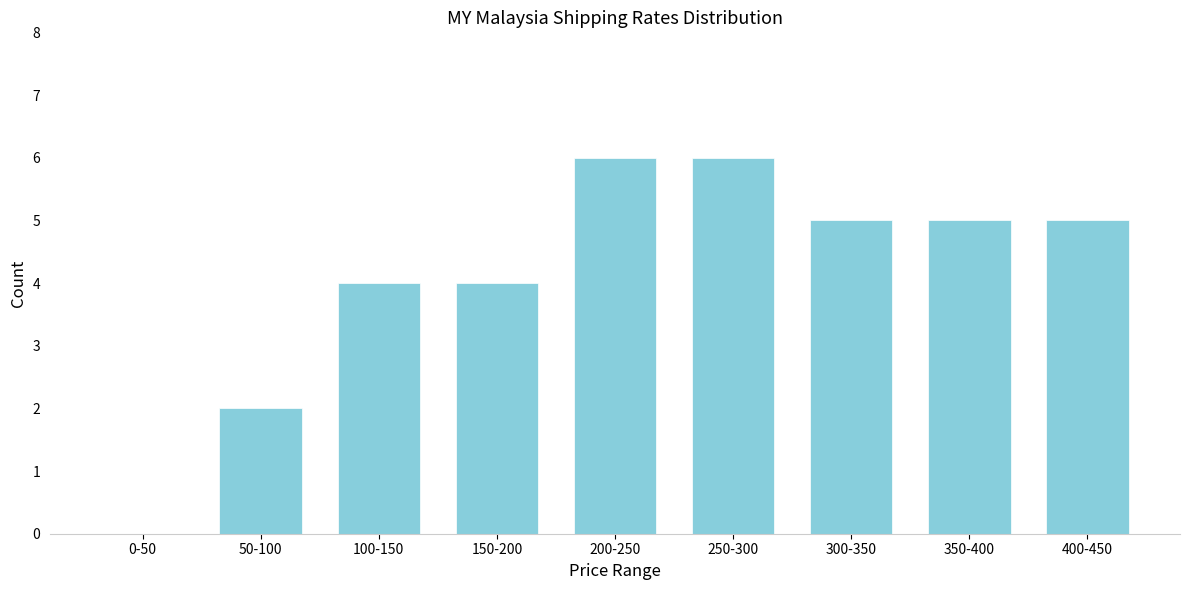

Reading left to right, extract all data points from this chart.

0-50=0	50-100=2	100-150=4	150-200=4	200-250=6	250-300=6	300-350=5	350-400=5	400-450=5